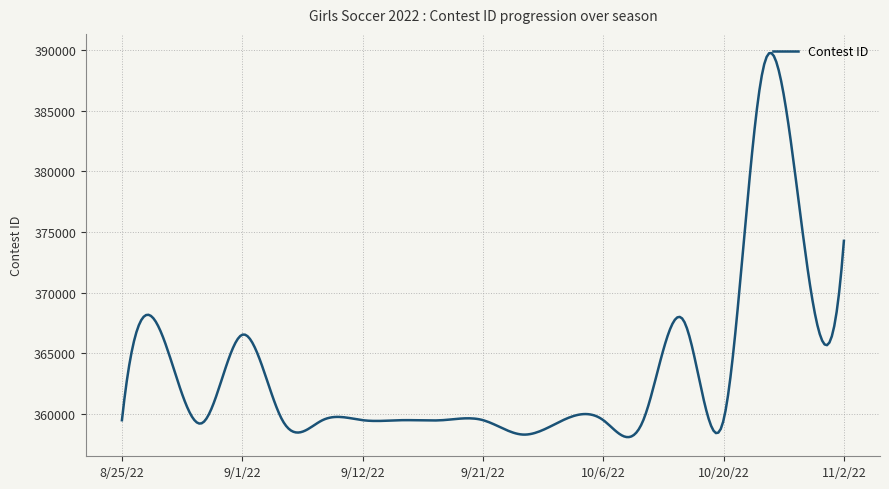

What is the smallest value displayed?

358092.9